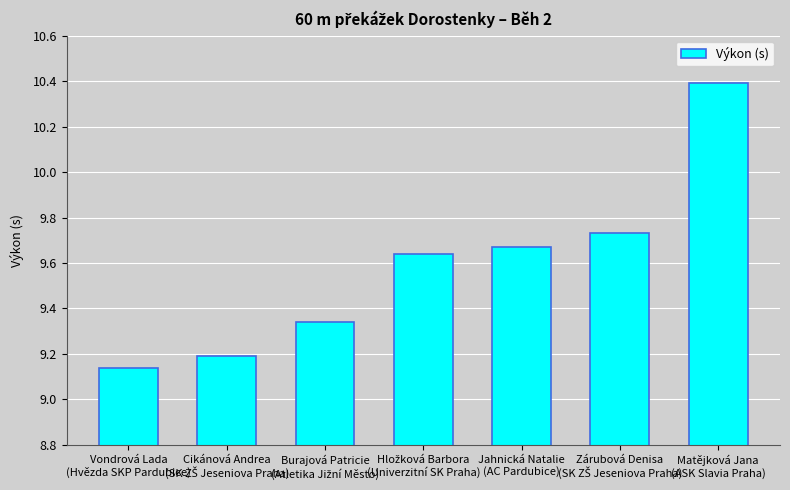

What is the difference between the maximum and second lowest values?

1.2